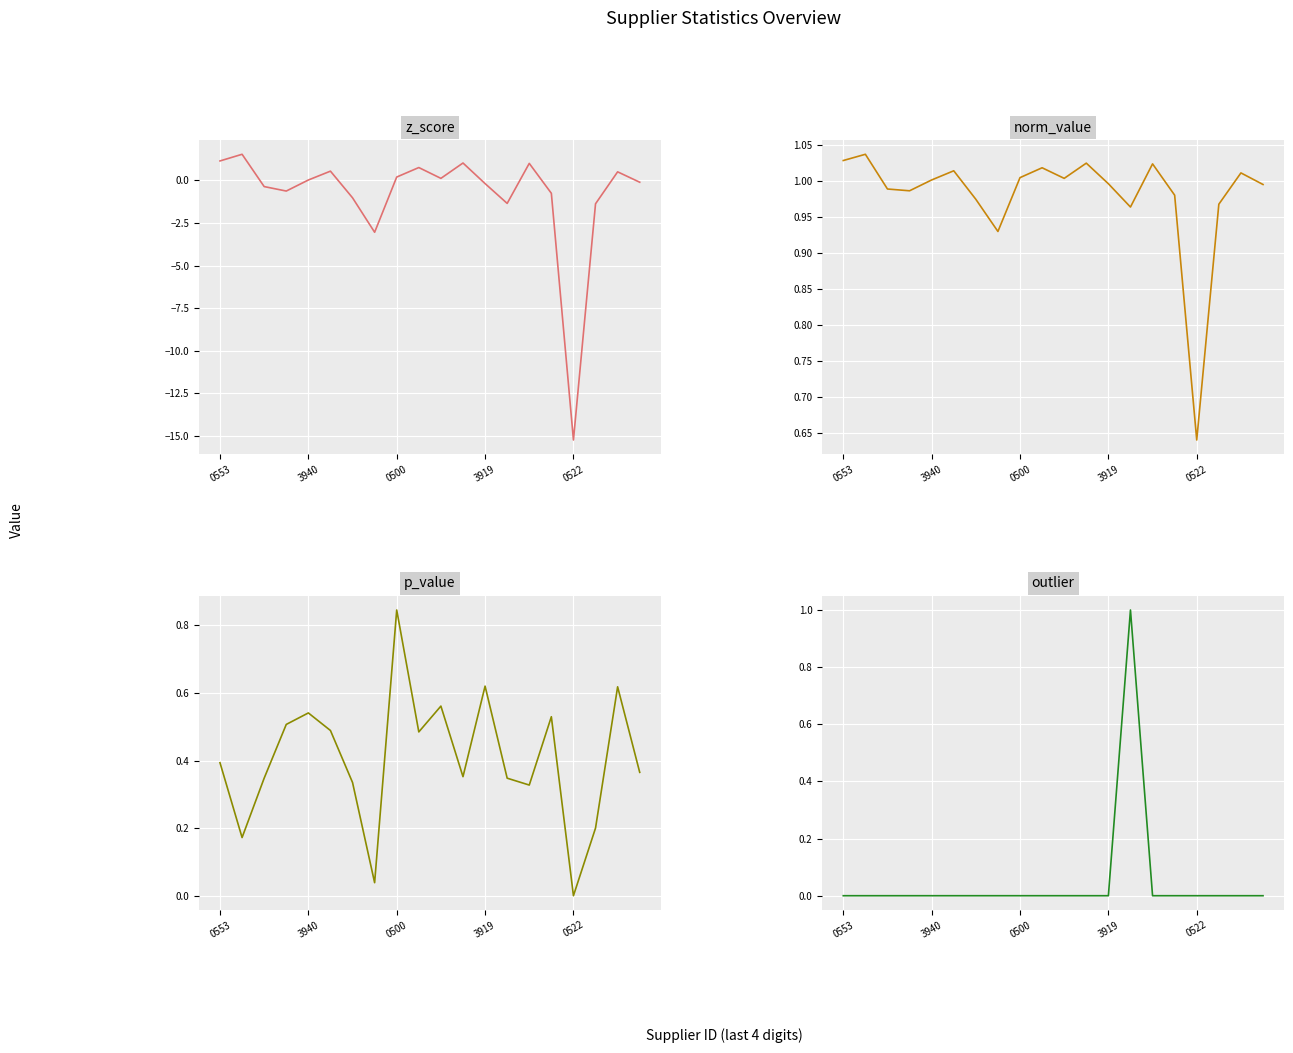

Is the value of outlier at 14 greater than the value of norm_value at 5?

No